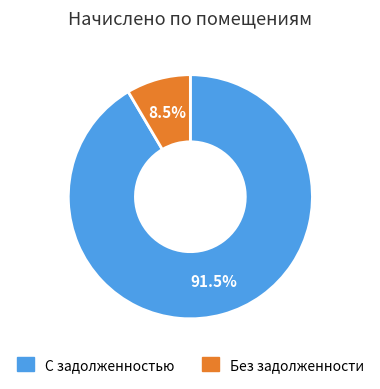

What percentage is NOT represented by С задолженностью?

8.5%